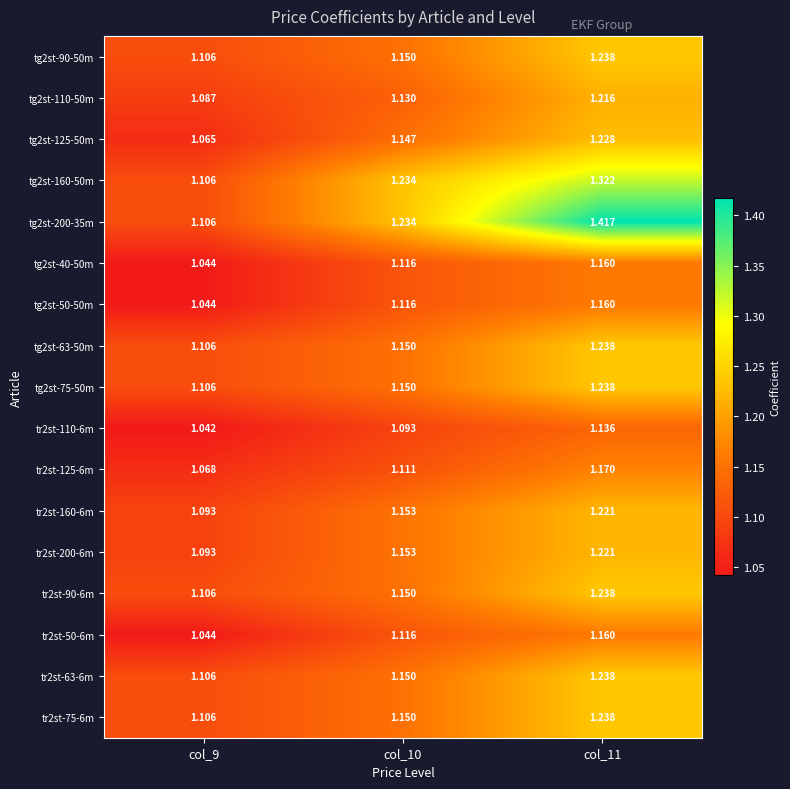

Is the value of tg2st-110-50m at col_11 greater than the value of tr2st-63-6m at col_10?

Yes